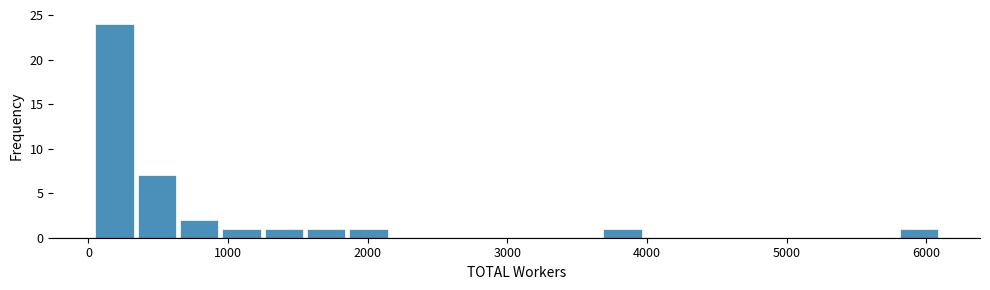

Read against the x-axis, roughly where is the centre of the tallest bar?

200